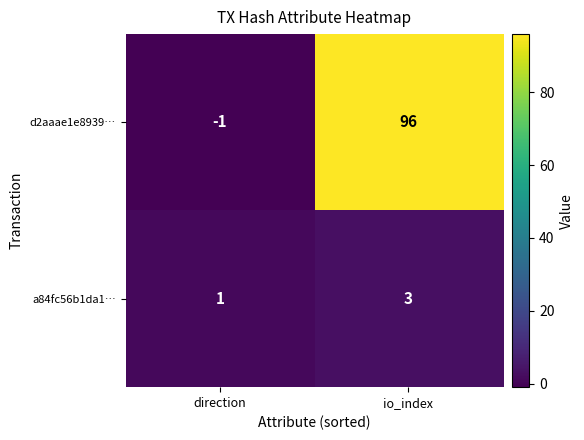

What is the minimum value shown in the chart?

-1